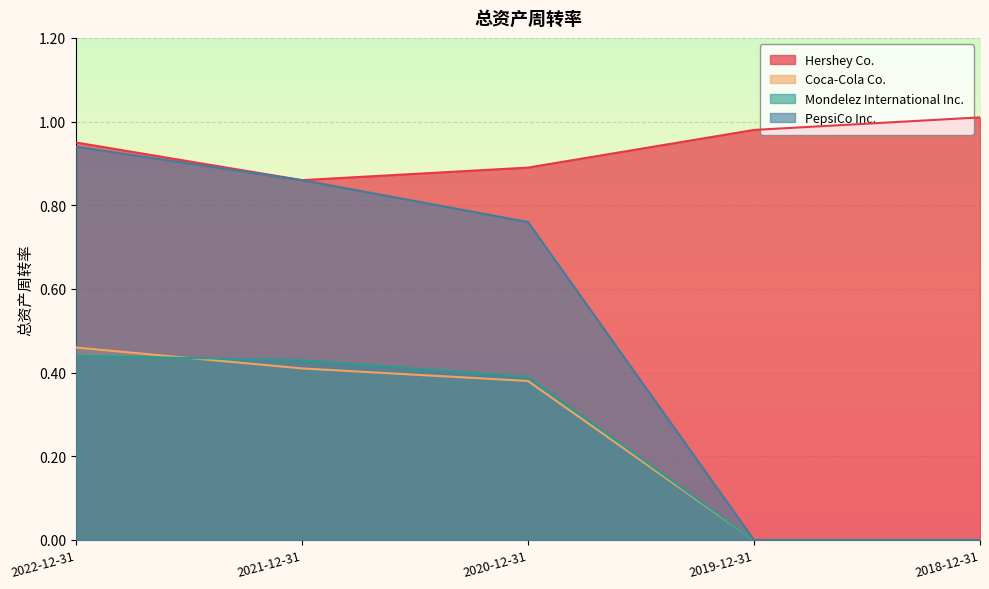

What is the average value of the Mondelez International Inc. series?

0.3